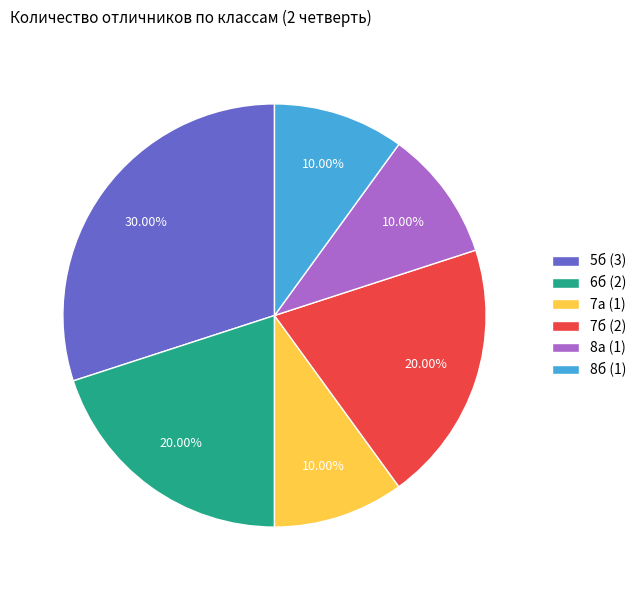

Approximately how many times larger is the value at 8а compared to 7а?

1.0